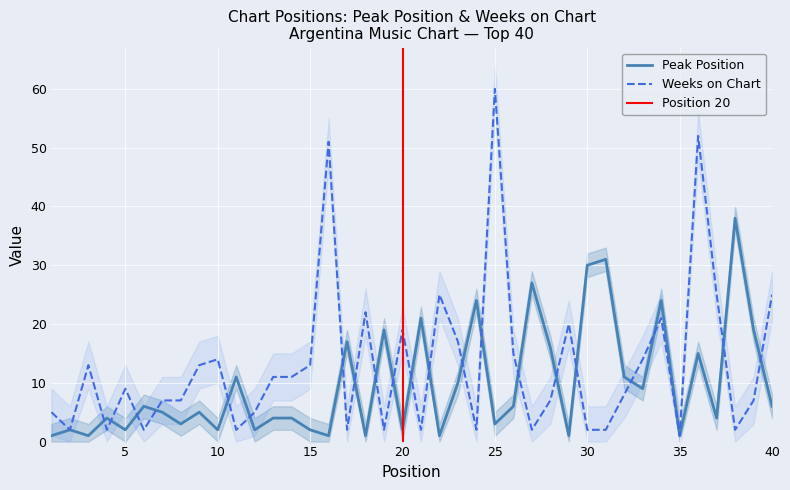

Is this an area chart (filled region under the line)?

No